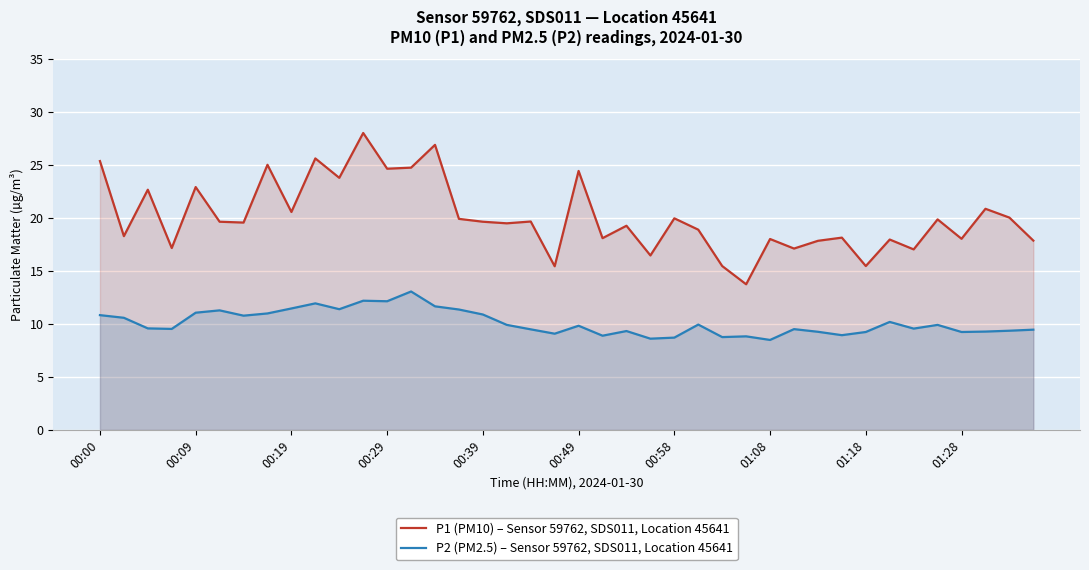

True or false: P1 (PM10) – Sensor 59762, SDS011, Location 45641 and P2 (PM2.5) – Sensor 59762, SDS011, Location 45641 intersect in this chart.

False